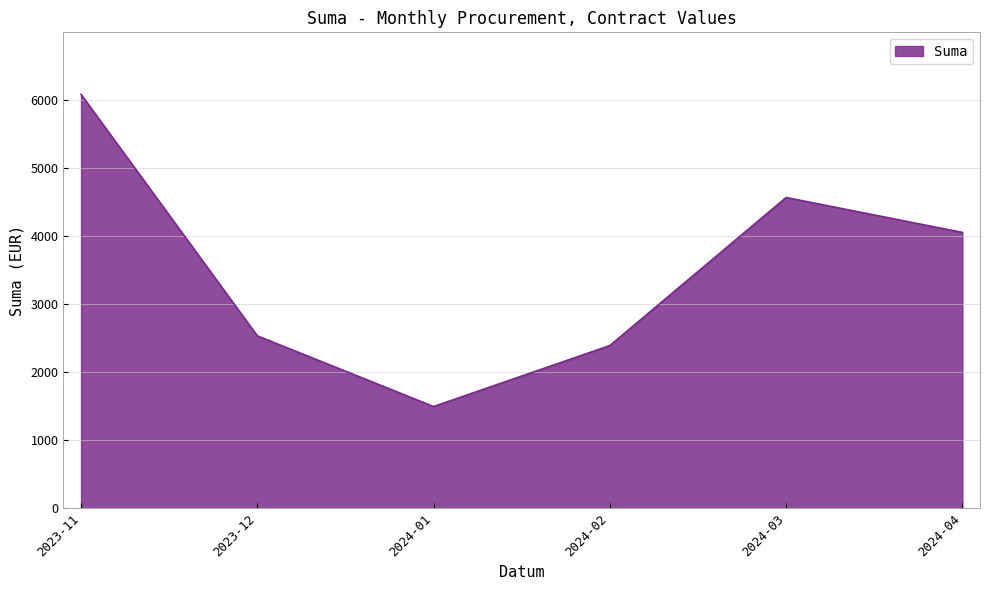

What is the change in value from 2024-01 to 2024-04?

+2556.9